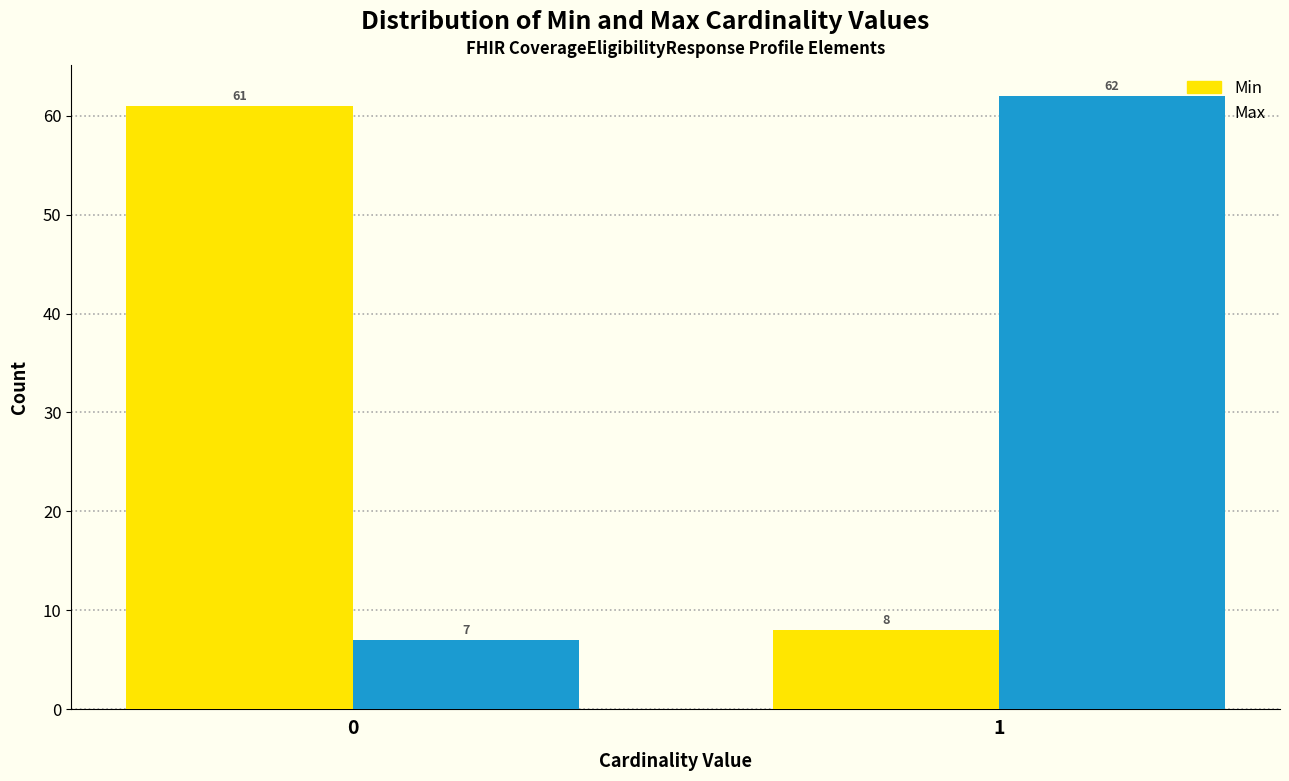

Reading left to right, list all the values displayed in this chart.

Min: 61	8
Max: 7	62